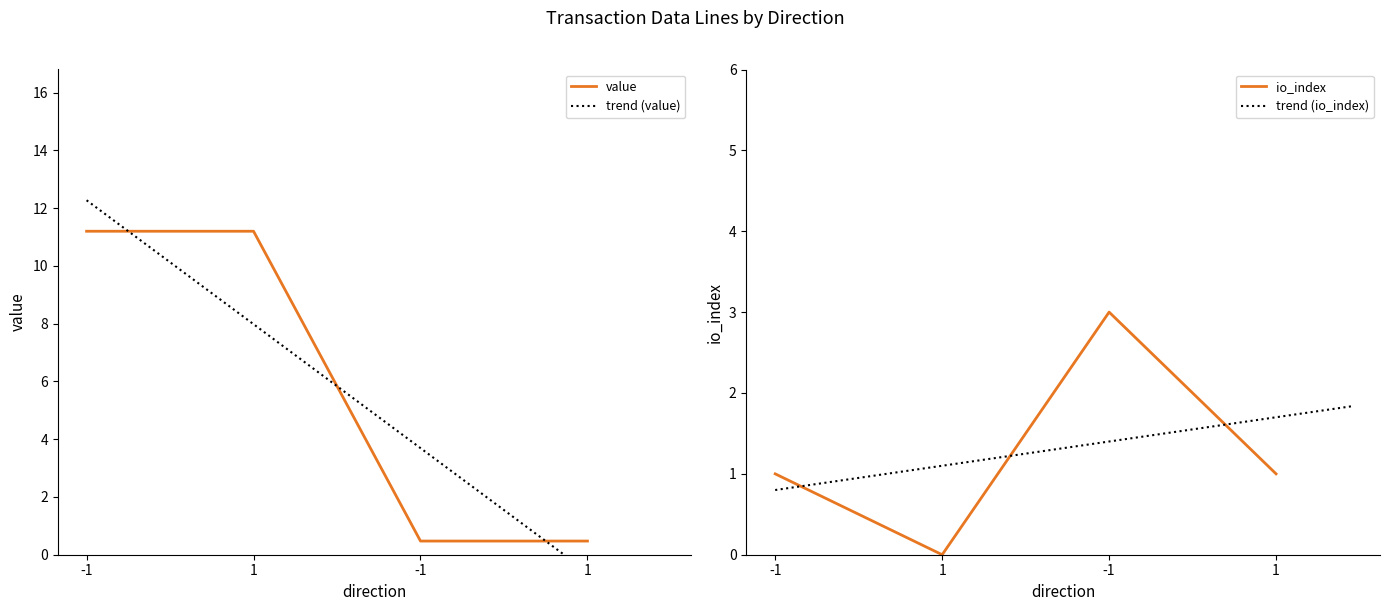

How many values in the value series are below 11?

2